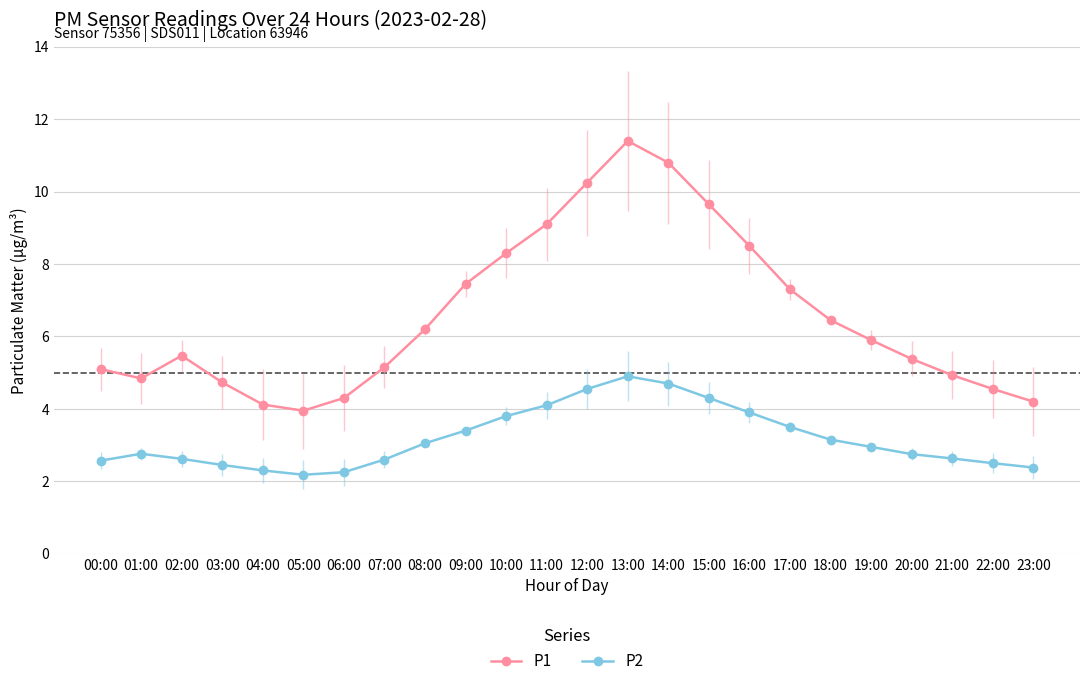

What is the maximum value shown in the chart?

11.4